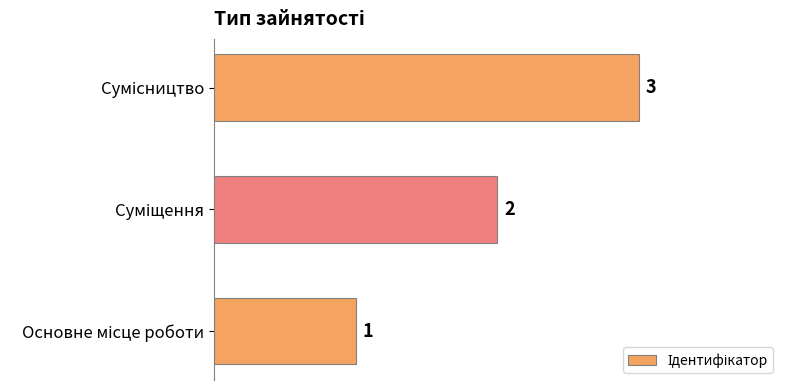

Count the values in the range 1 to 3.

3